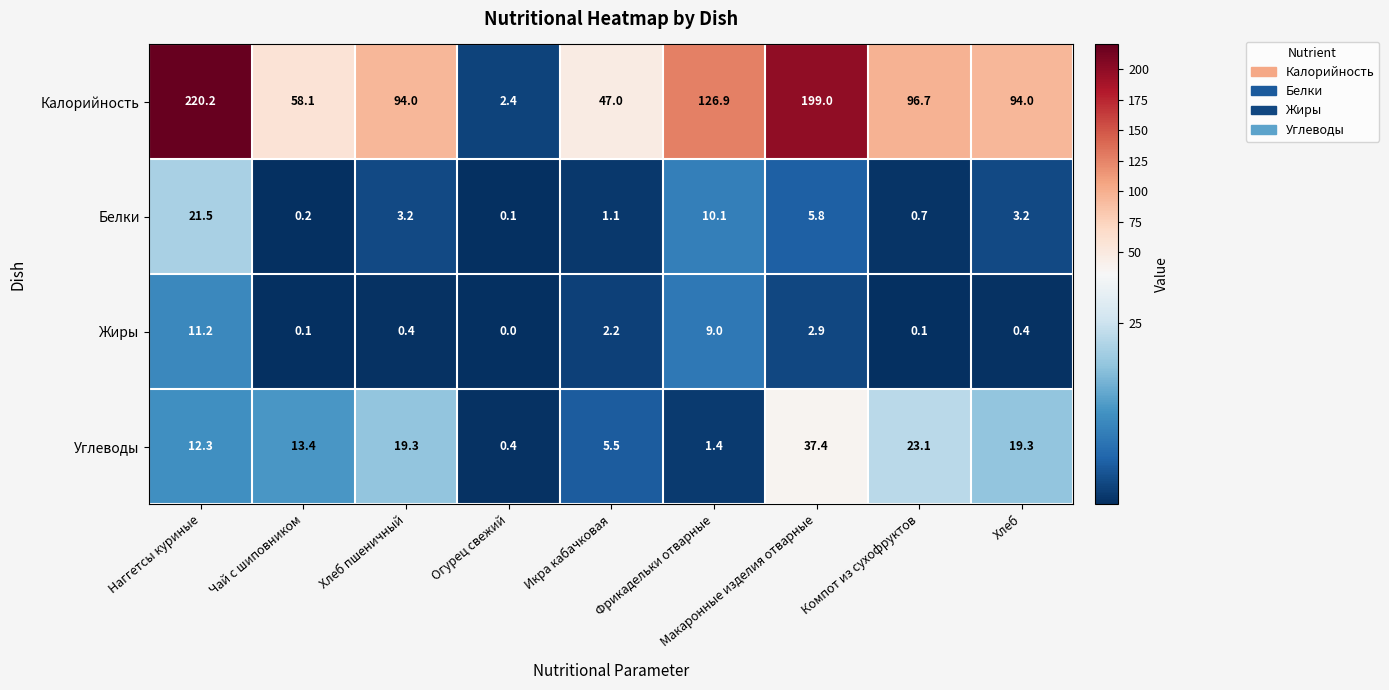

What is the difference between the Калорийность values at Наггетсы куриные and Икра кабачковая?

173.2